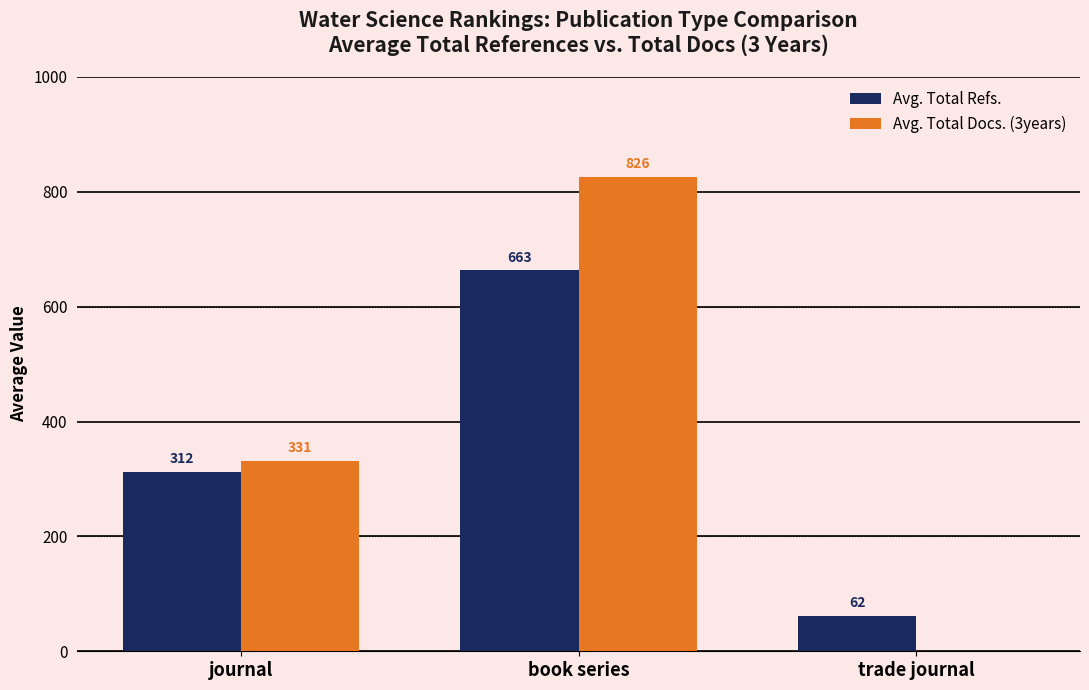

Which series changed the most between journal and trade journal?

Avg. Total Docs. (3years)